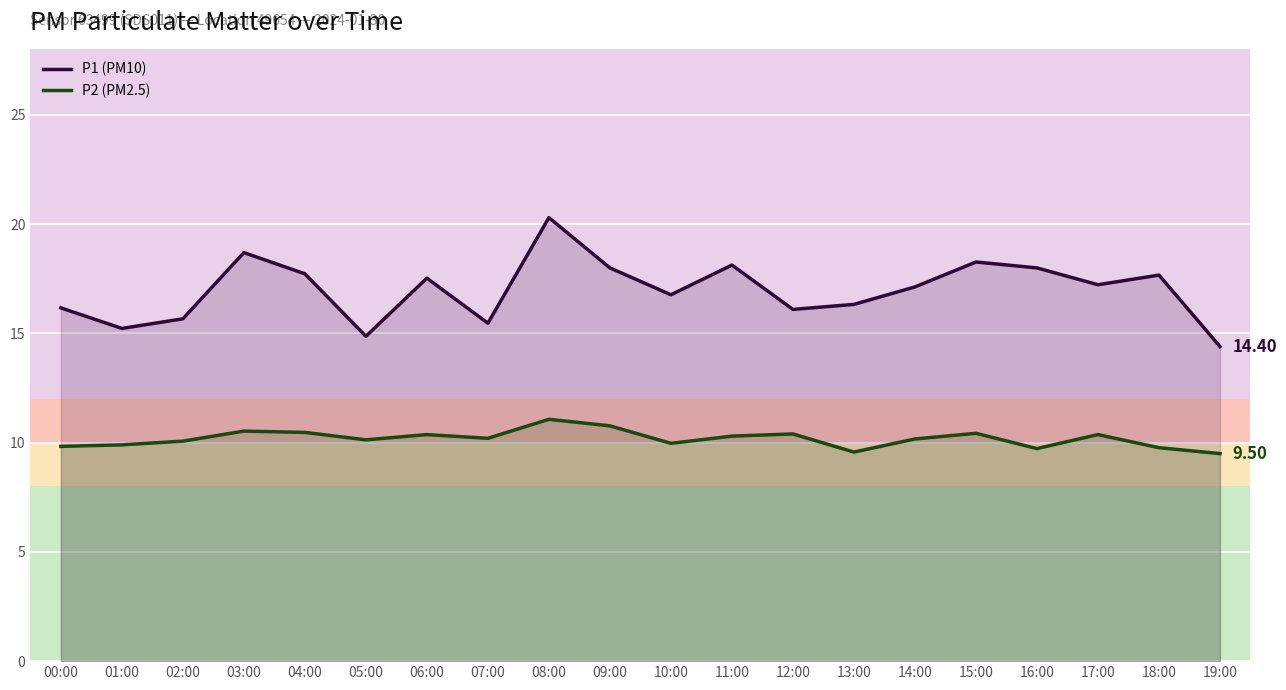

What are all the series names shown in the legend?

P1 (PM10), P2 (PM2.5)